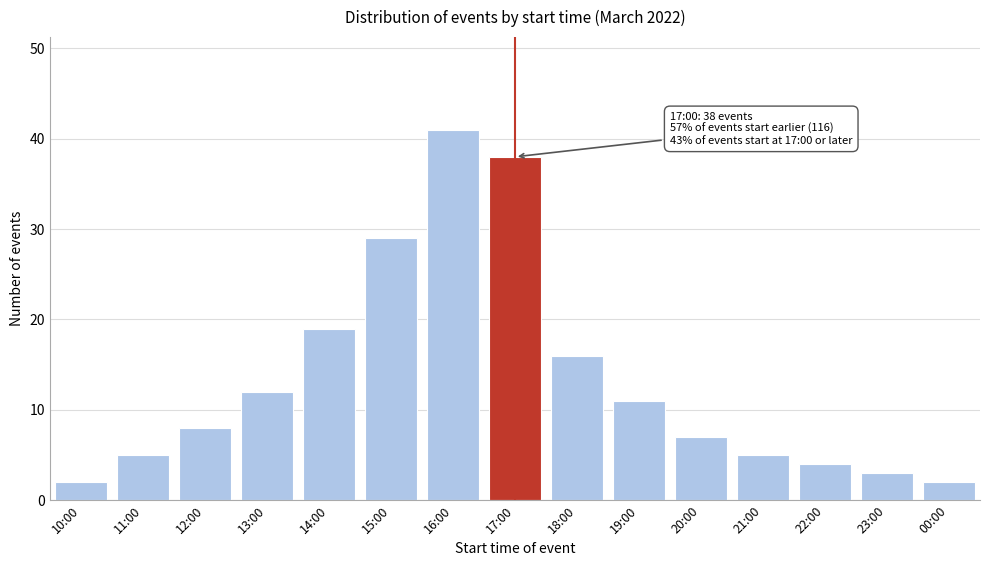

Reading left to right, transcribe all the data shown in this chart.

2	5	8	12	19	29	41	38	16	11	7	5	4	3	2